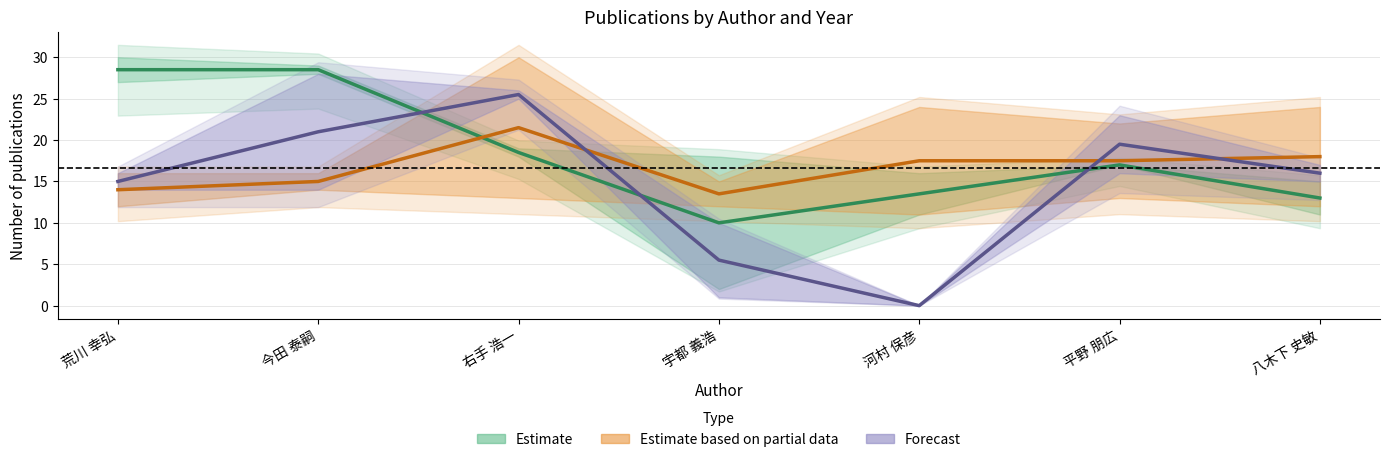

Is this an area chart (filled region under the line)?

No